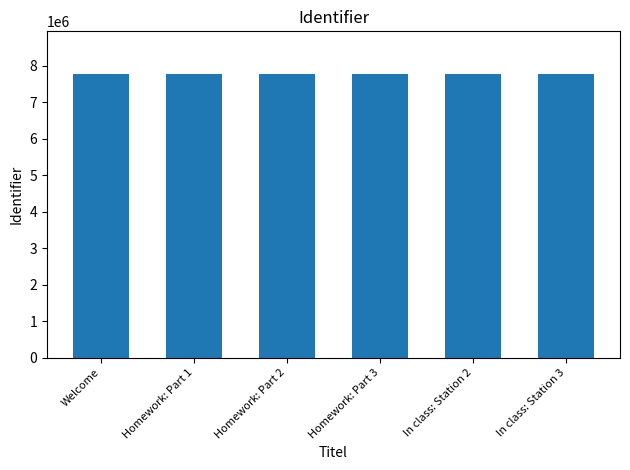

What is the ratio of the value at Welcome to the value at Homework: Part 3?

1.0